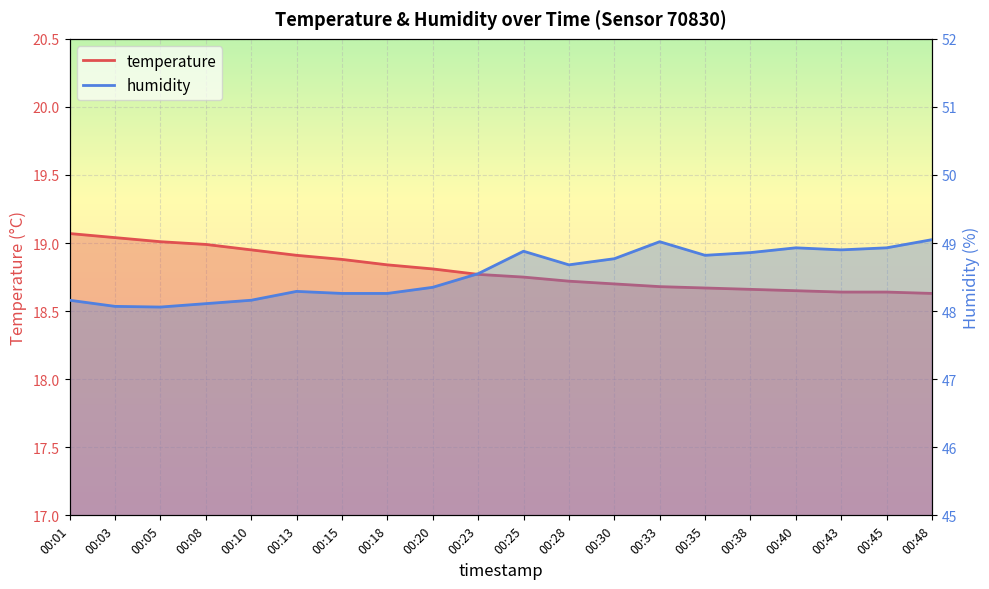

What is the difference between the maximum and minimum values in the humidity series?

1.0